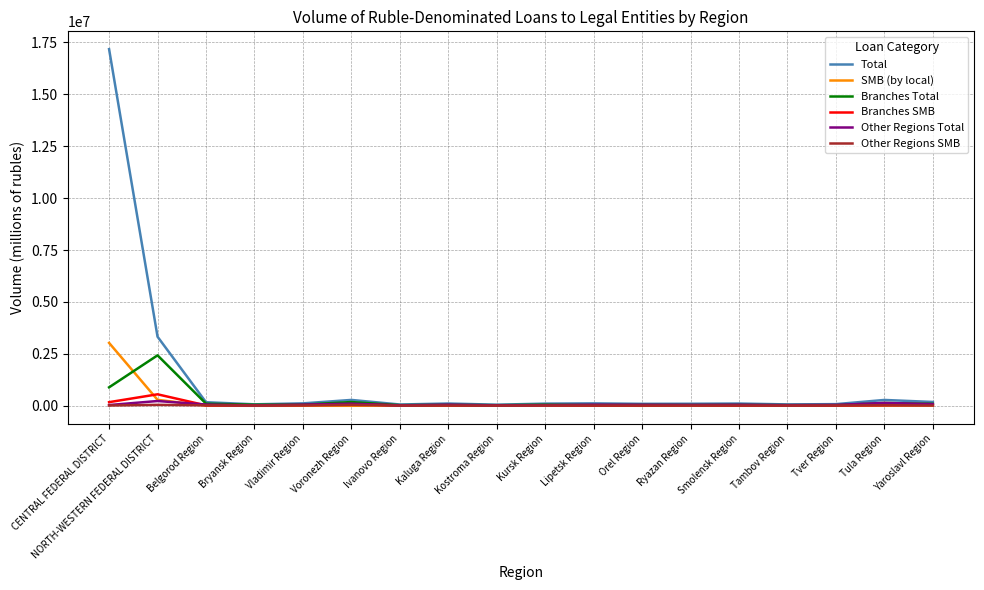

Which series has the largest total across all categories?

Total